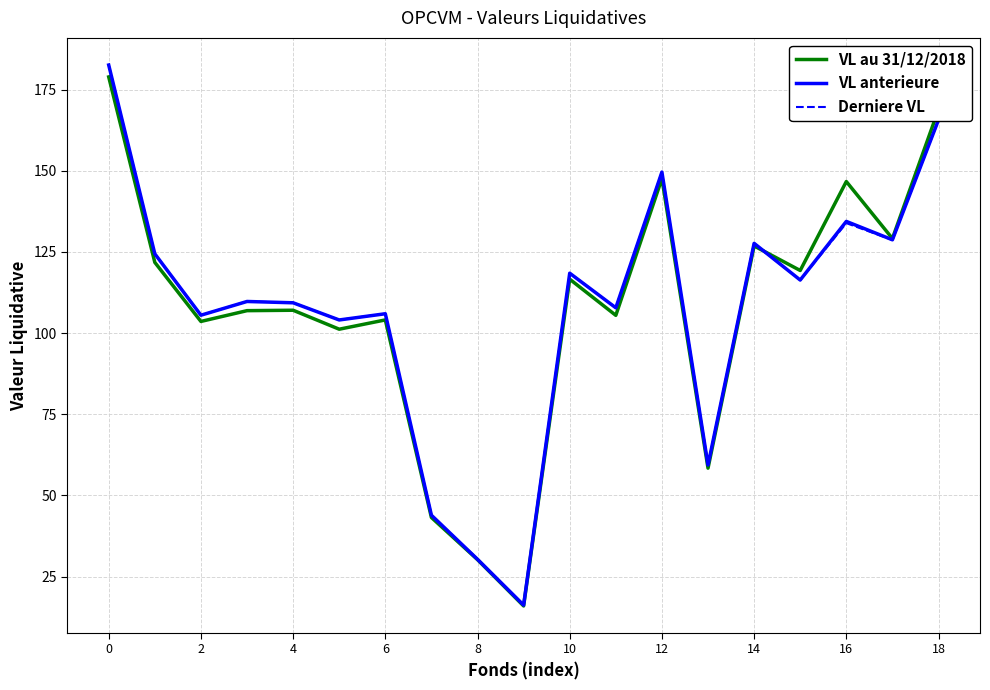

Which series has the widest spread of values?

Derniere VL